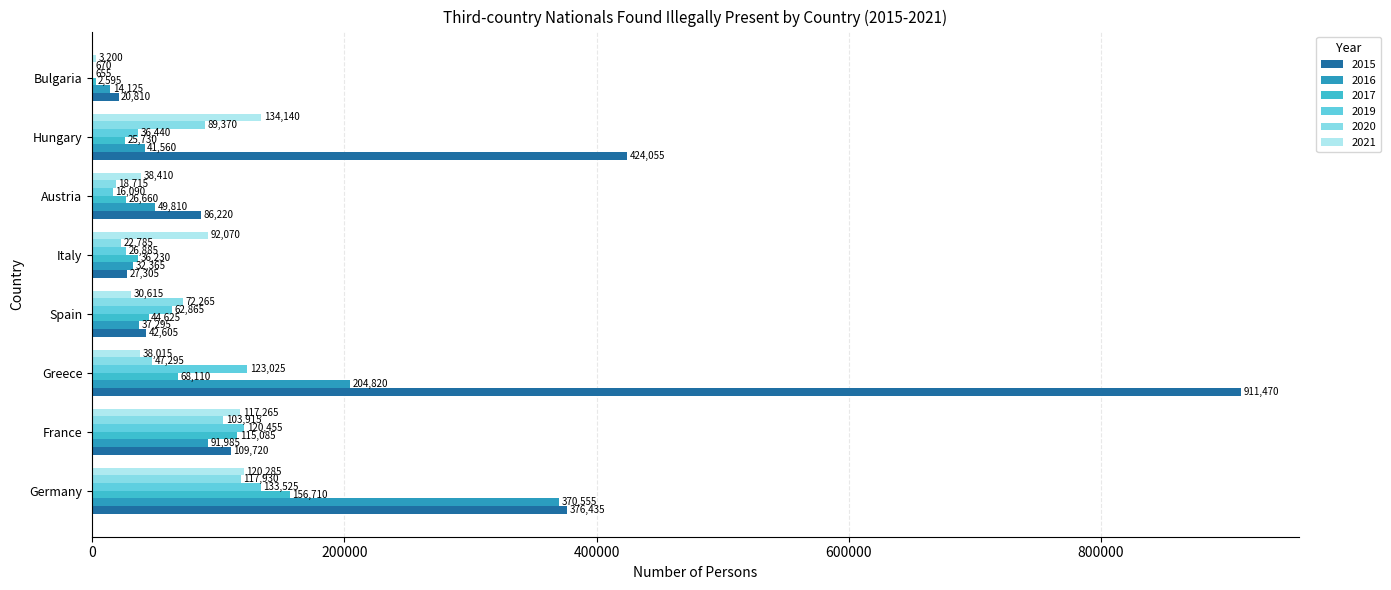

At which label does 2017 reach its peak?

Germany